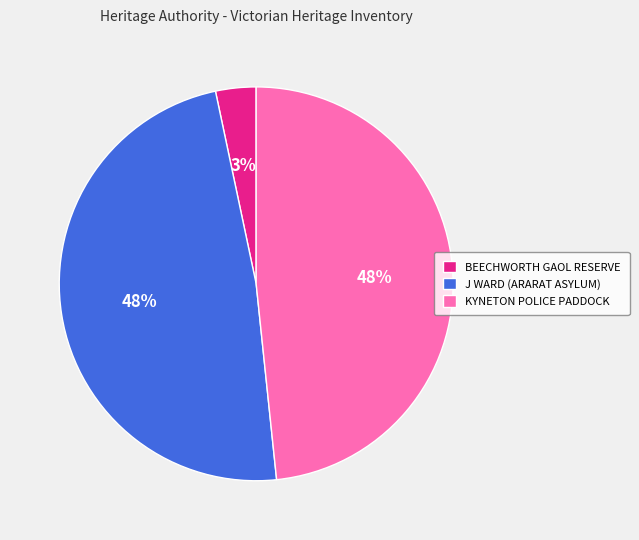

Which category has the smallest portion of the pie?

BEECHWORTH GAOL RESERVE